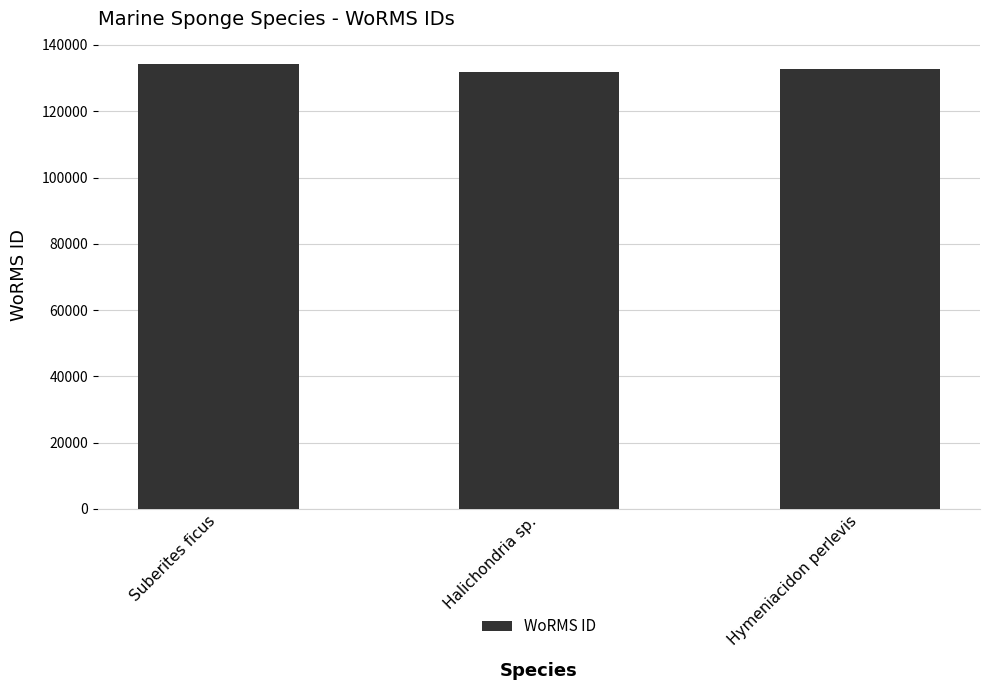

What is the label of the 3rd bar from the right?

Suberites ficus